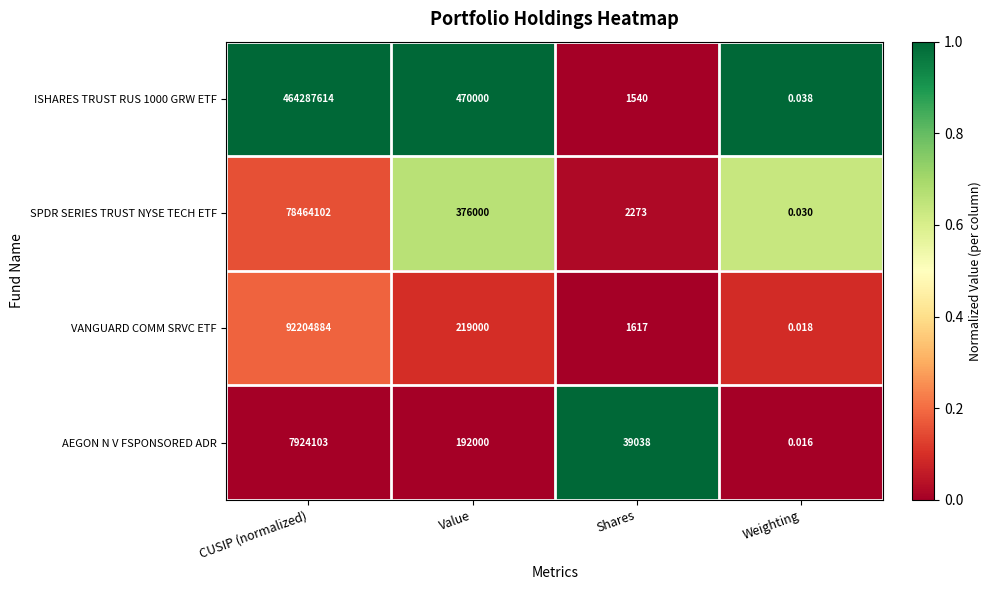

At how many categories does at least one series exceed 0?

4